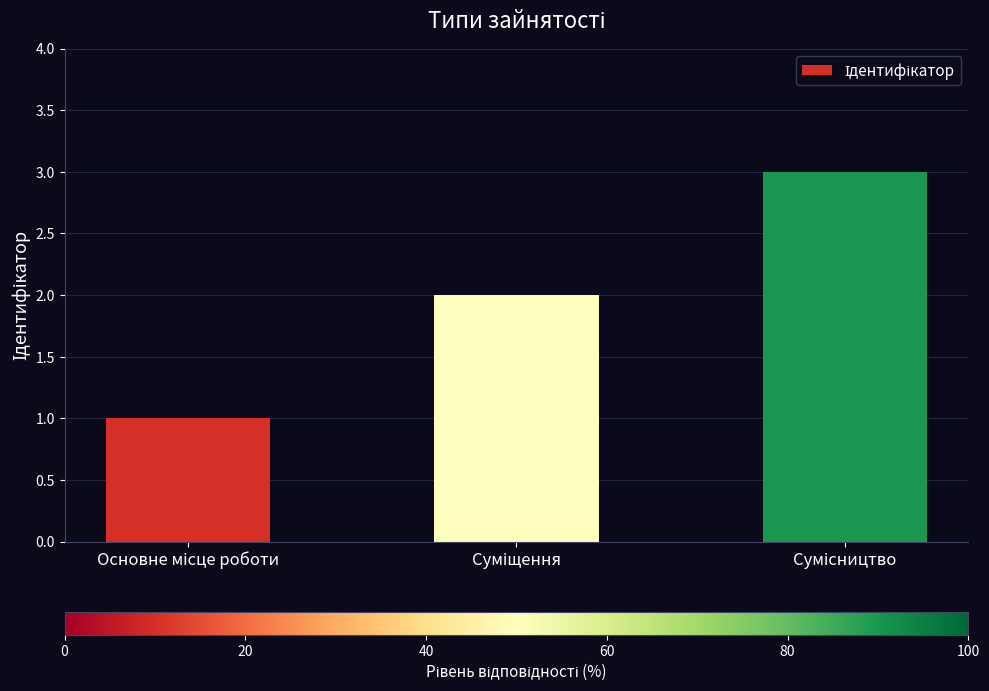

What is the difference between the maximum and second lowest values?

1